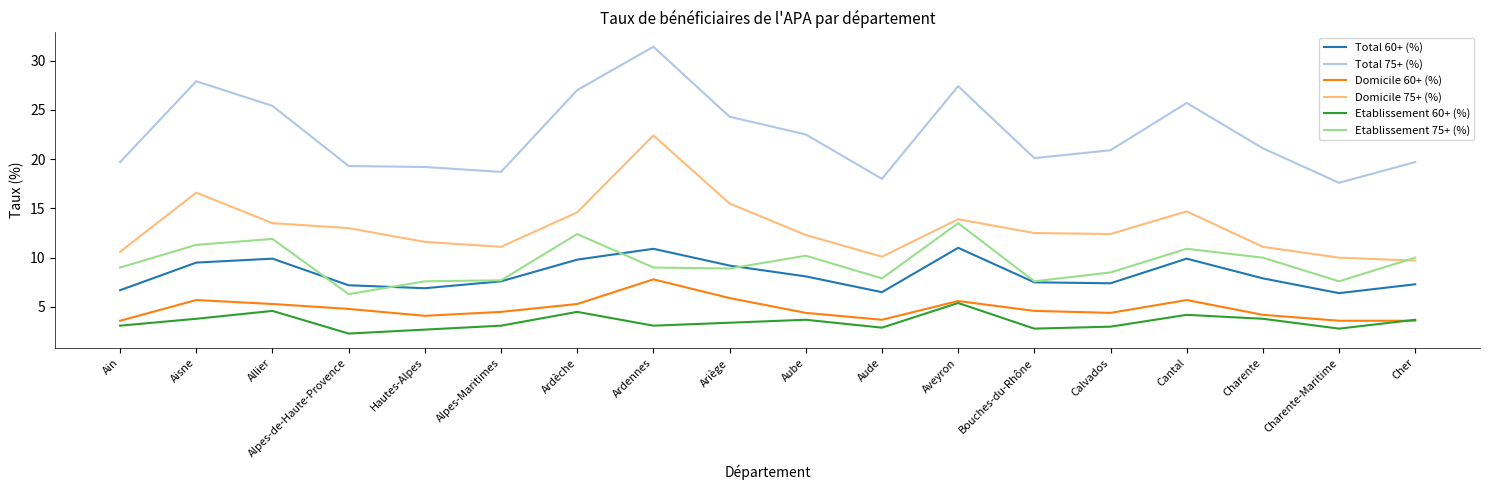

Where is Total 75+ (%) nearest to the value 24?

Ariège